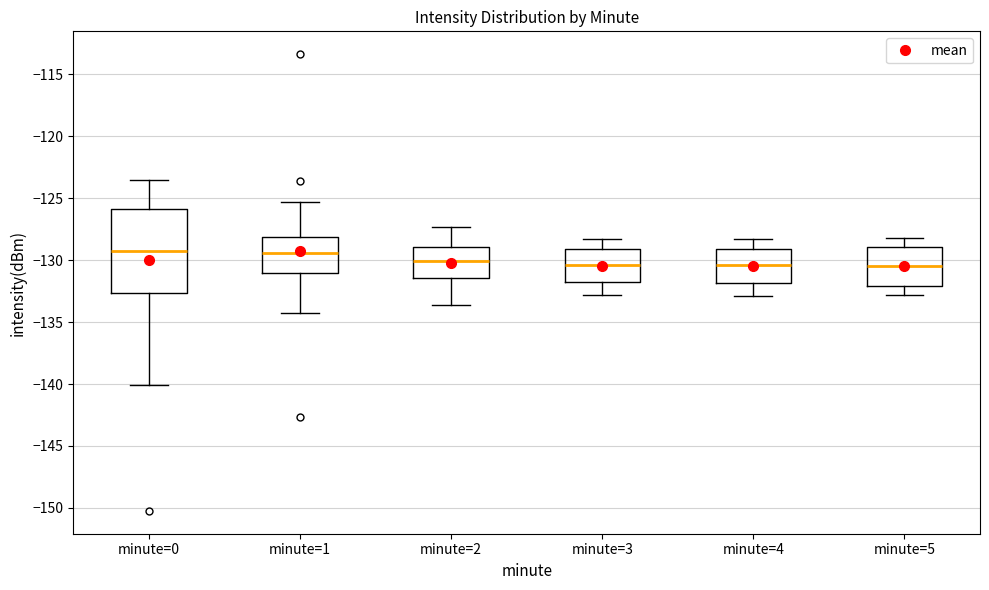

Where does the median line of the box for minute=1 sit on the y-axis? The values are not printed on the chart, so give them approximately, as read against the axis.

-129.5